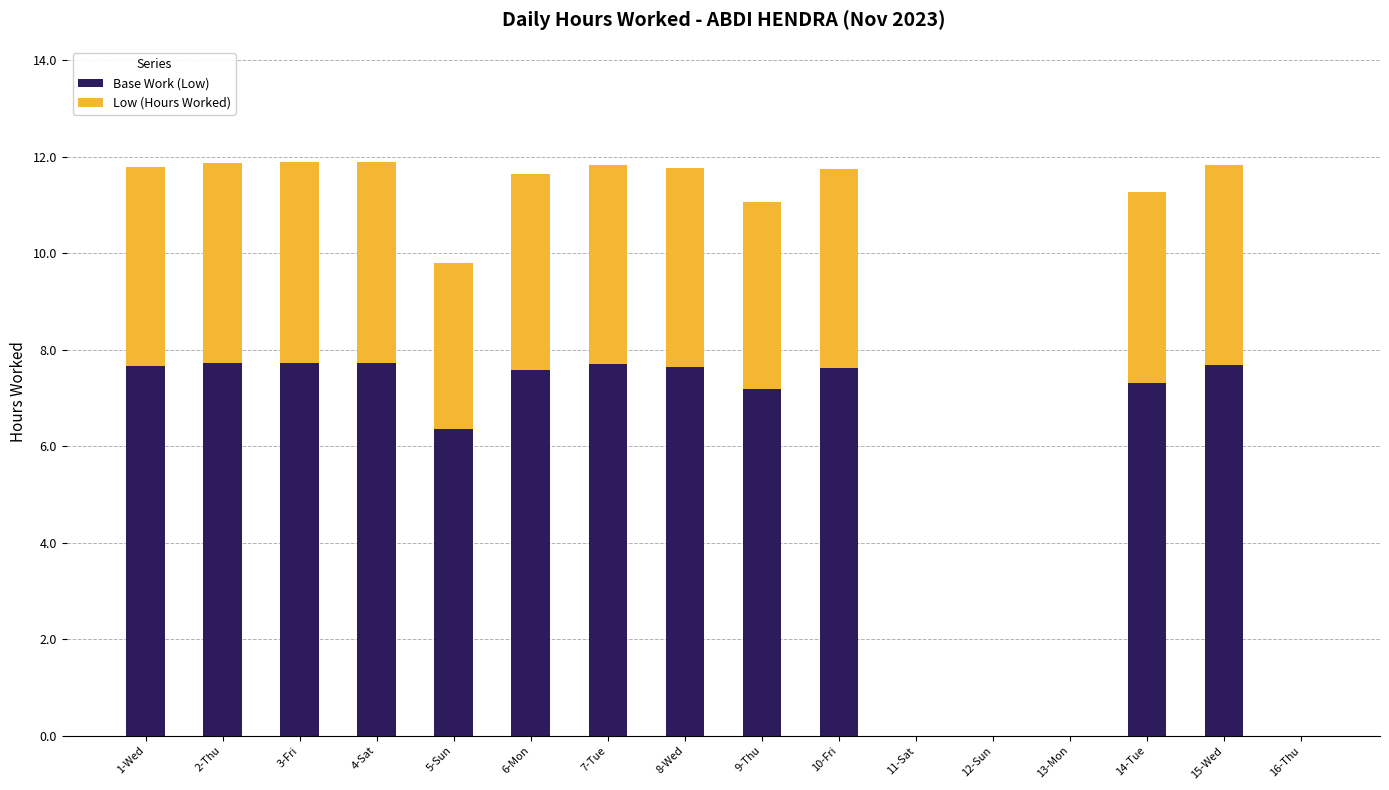

What is the sum of all Base Work (Low) values?

90.0